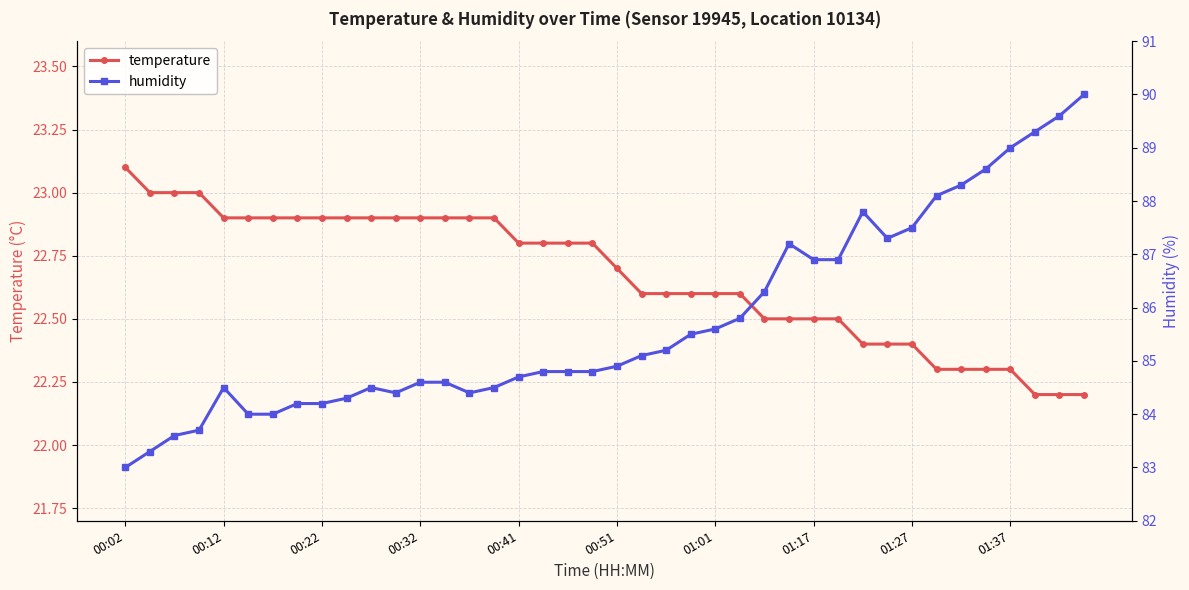

What is the highest value of the temperature series?

23.1